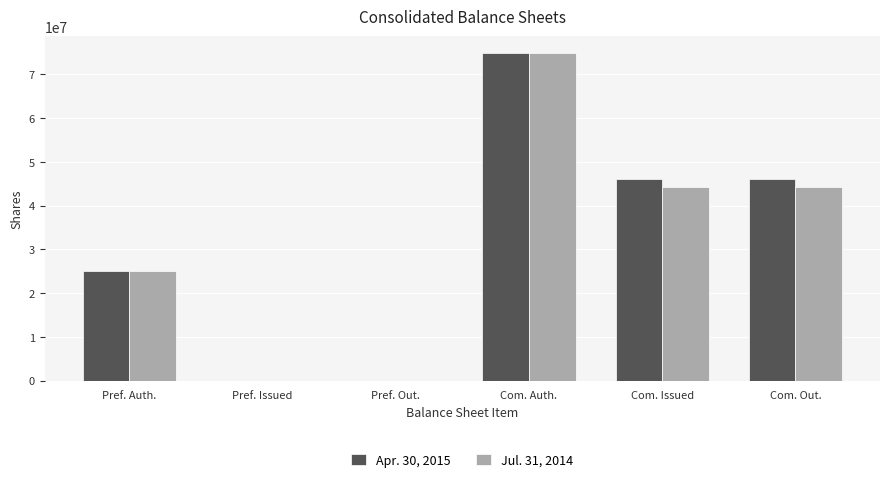

Reading left to right, transcribe all the data shown in this chart.

Apr. 30, 2015: 25000000	0	0	75000000	46058066	46058066
Jul. 31, 2014: 25000000	0	0	75000000	44239183	44239183